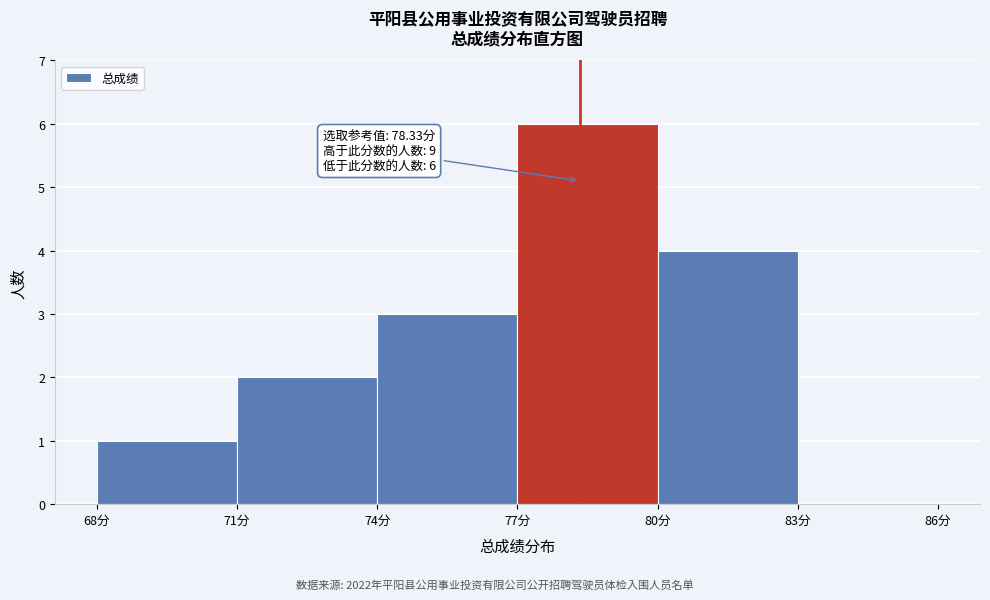

Over which range of the x-axis is the bar tallest?

77 to 80